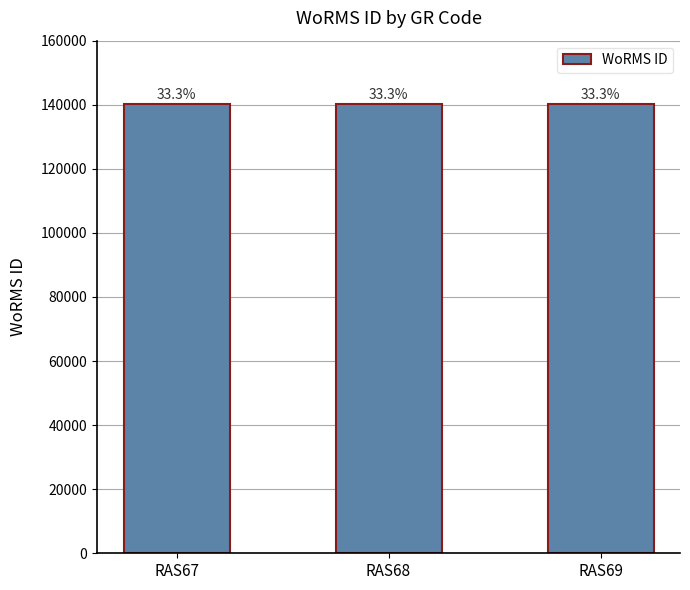

Reading left to right, transcribe all the data shown in this chart.

RAS67=140262	RAS68=140263	RAS69=140264